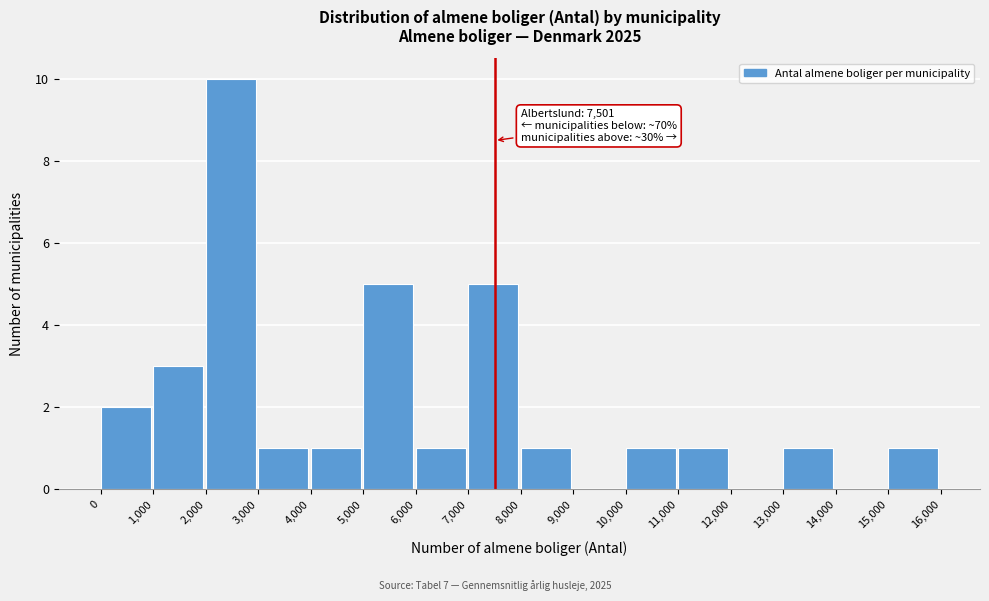

Which range on the x-axis has the tallest bar?

2,000 to 3,000